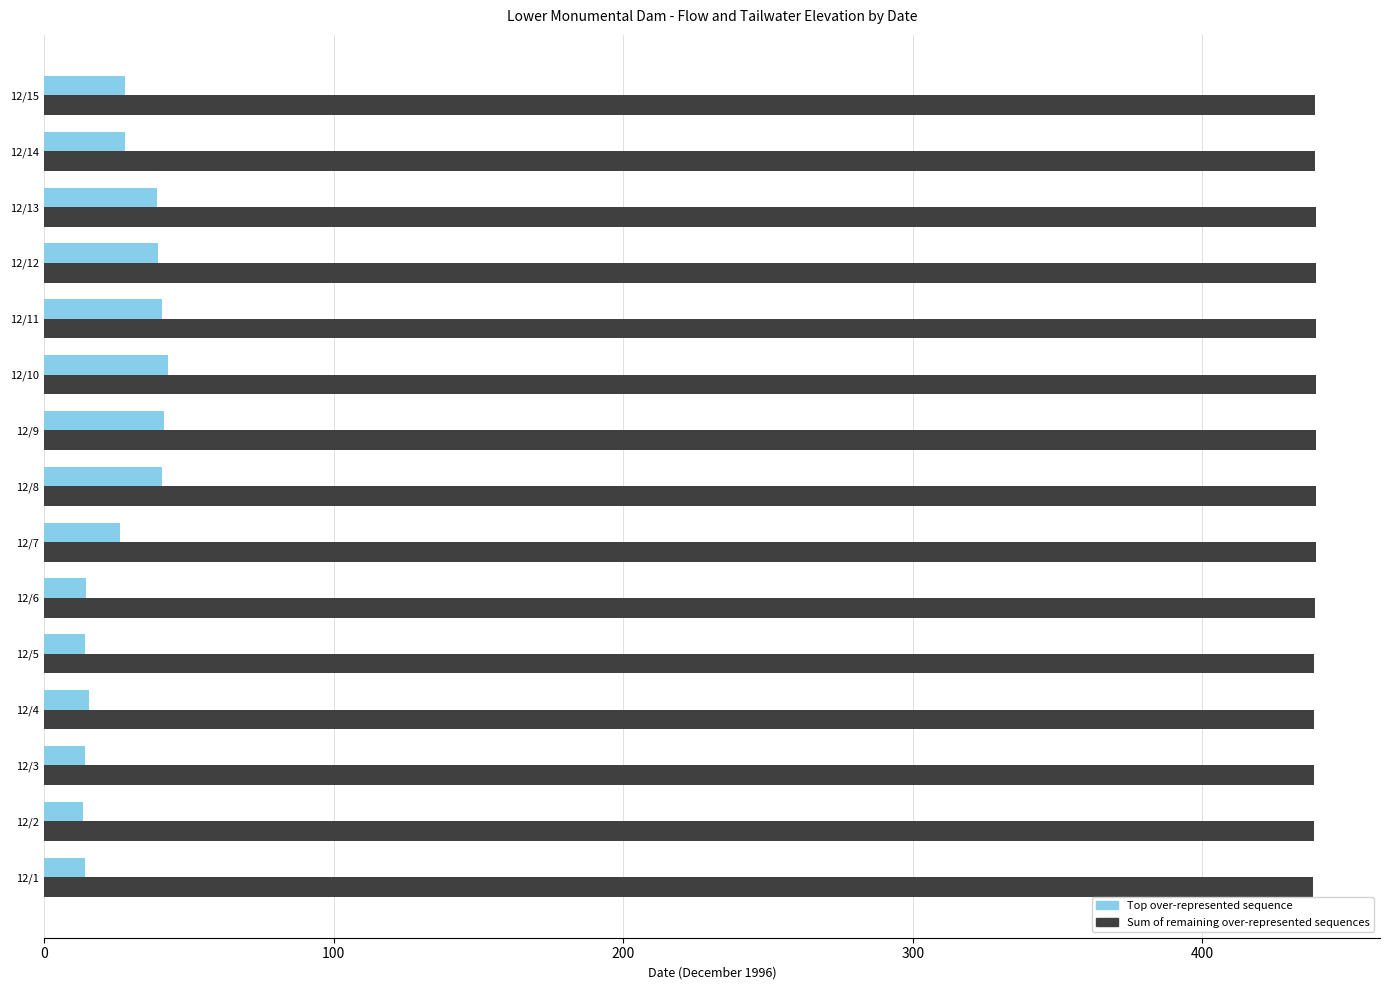

What is the greatest value displayed?

439.4